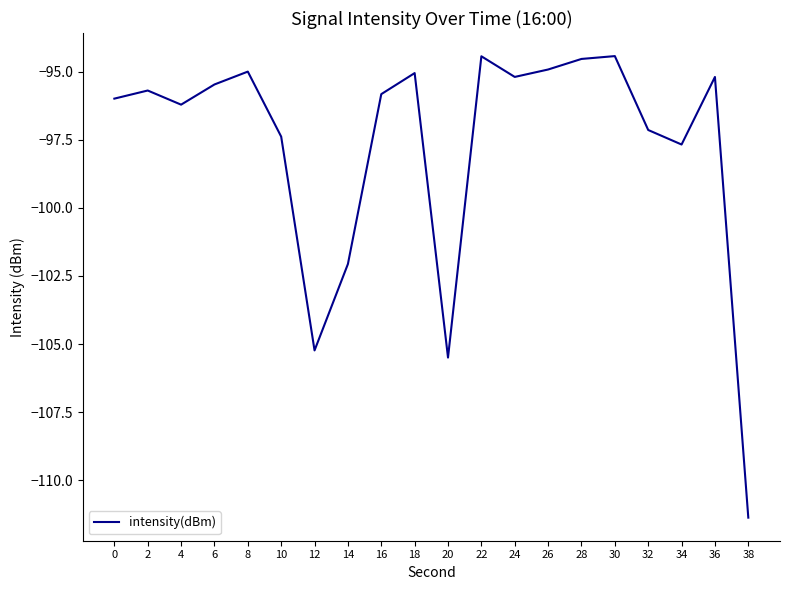

True or false: the data shows -61.9 at 34.

False